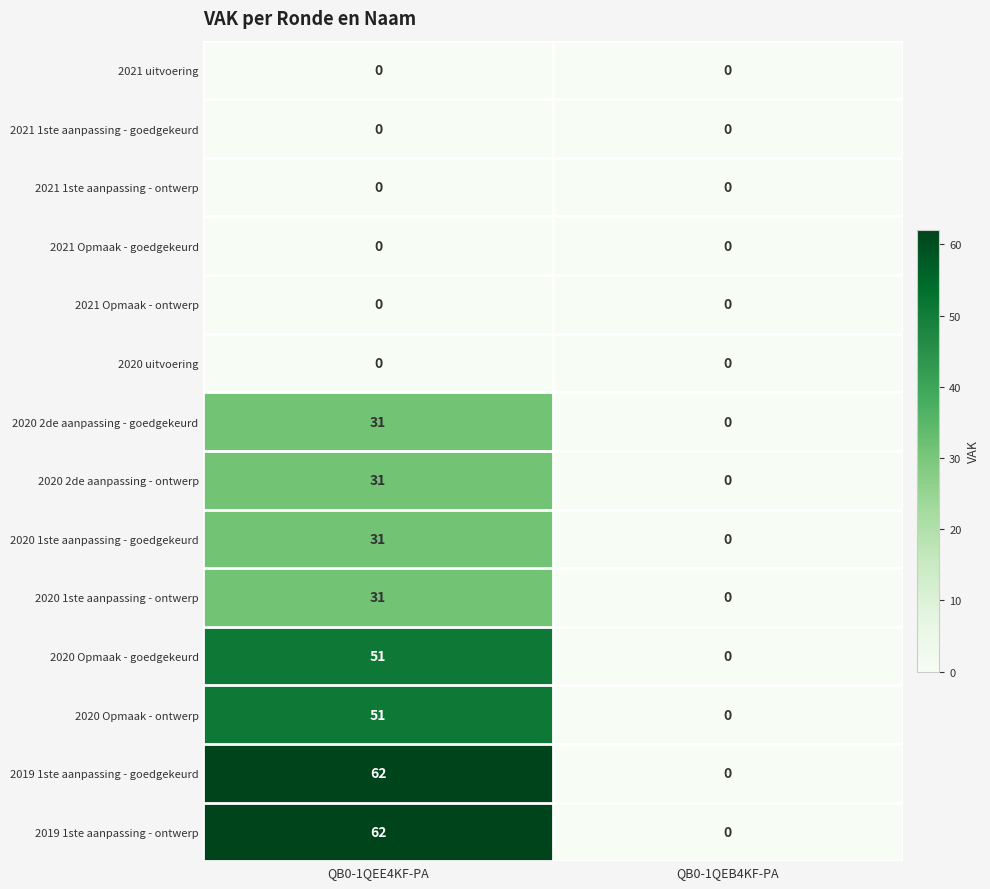

The 2020 2de aanpassing - goedgekeurd series shows 31 at QB0-1QEE4KF-PA. True or false?

True